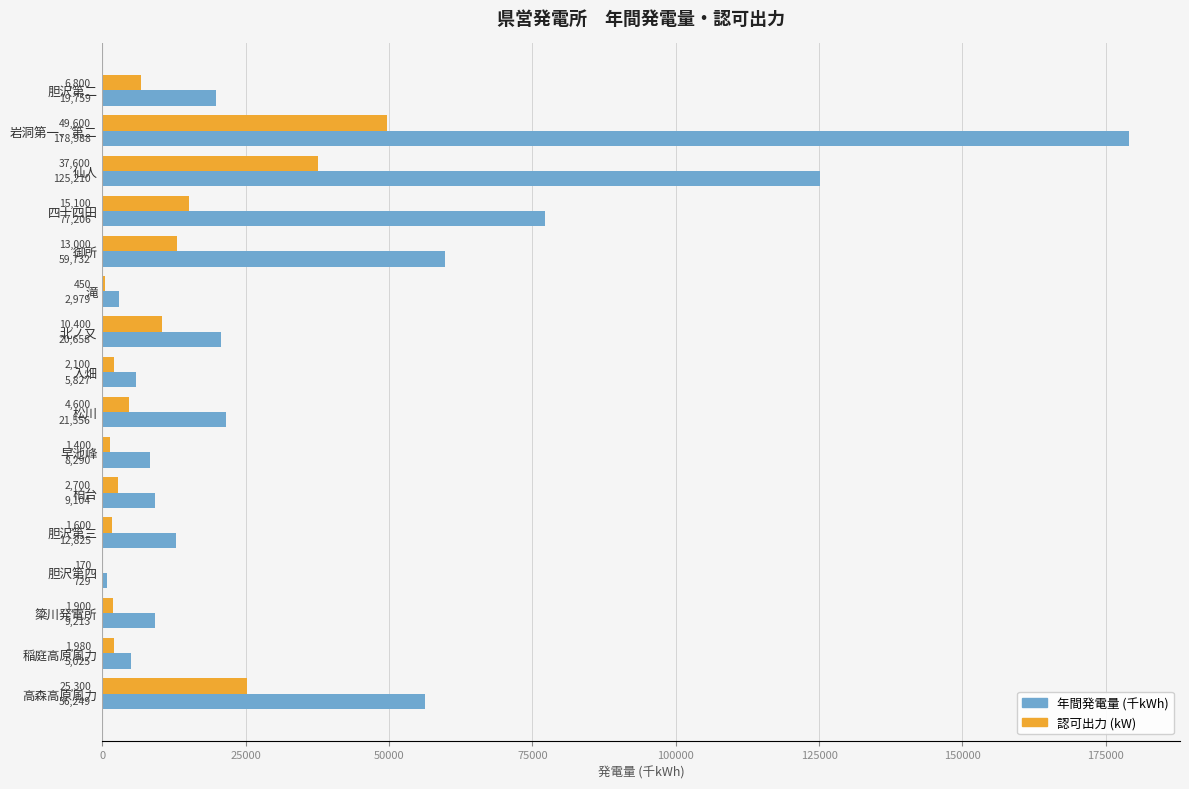

Which series has the largest range (max minus min)?

年間発電量 (千kWh)